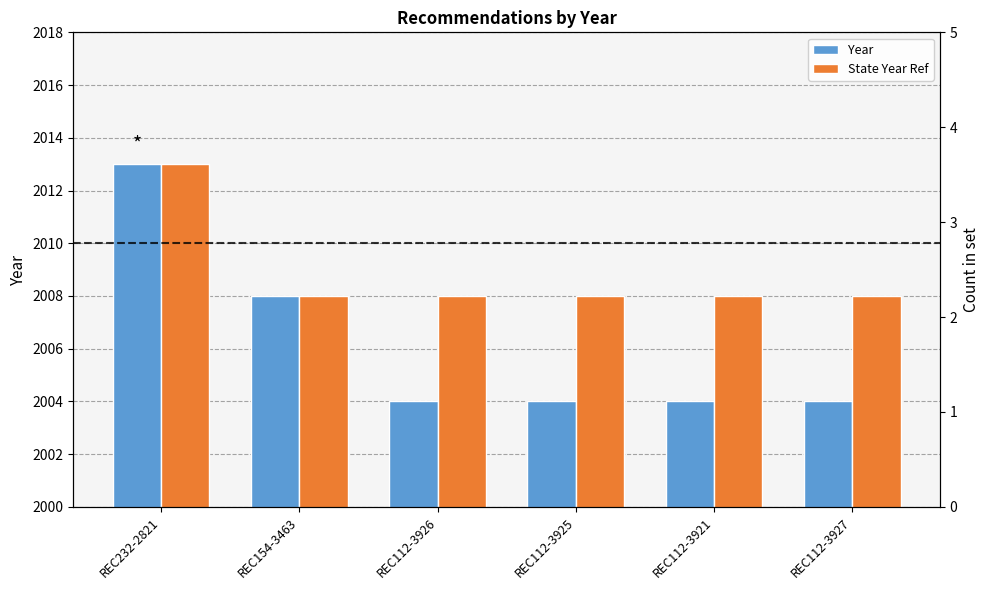

Is it true that Year equals 2004 at REC112-3925?

True